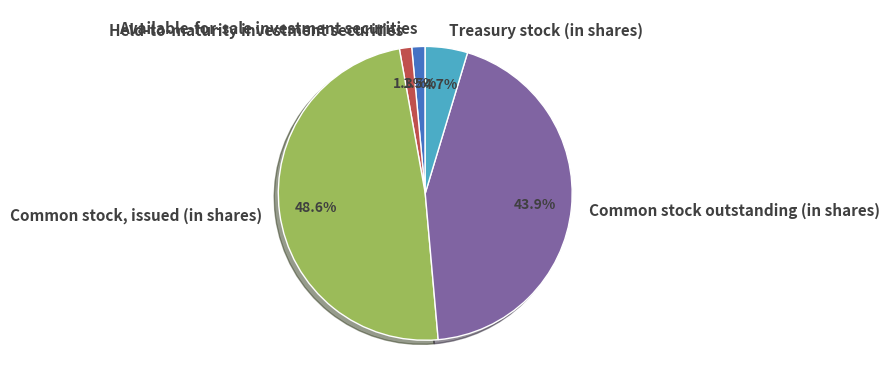

To the nearest percent, what percentage of the pie is Common stock outstanding (in shares)?

44%